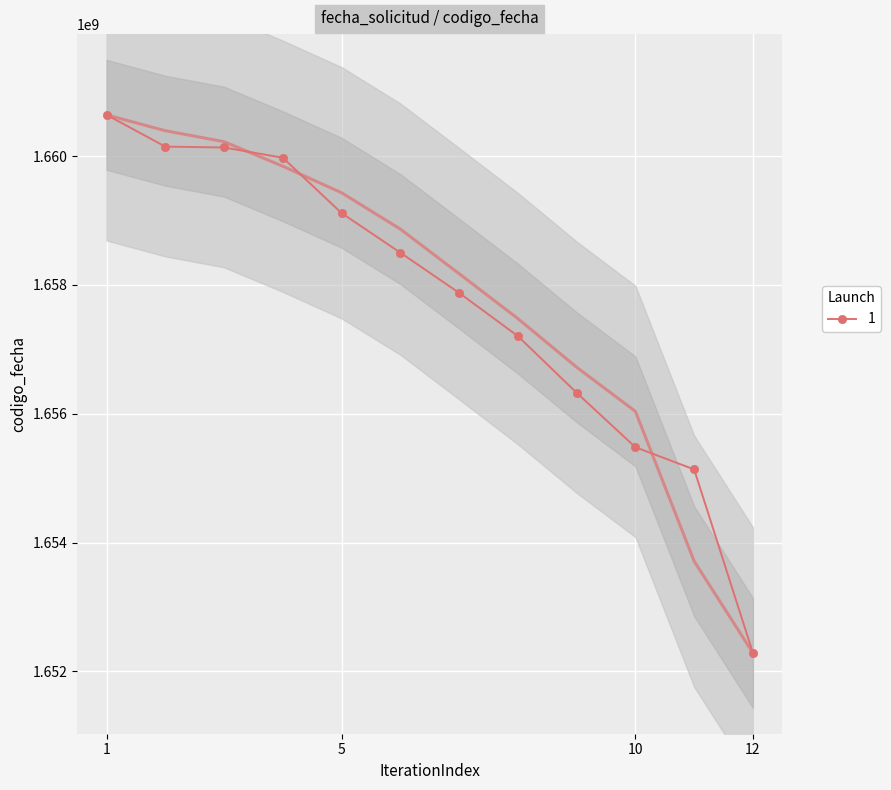

The value of 1 at 5 is 2644789506. True or false?

False